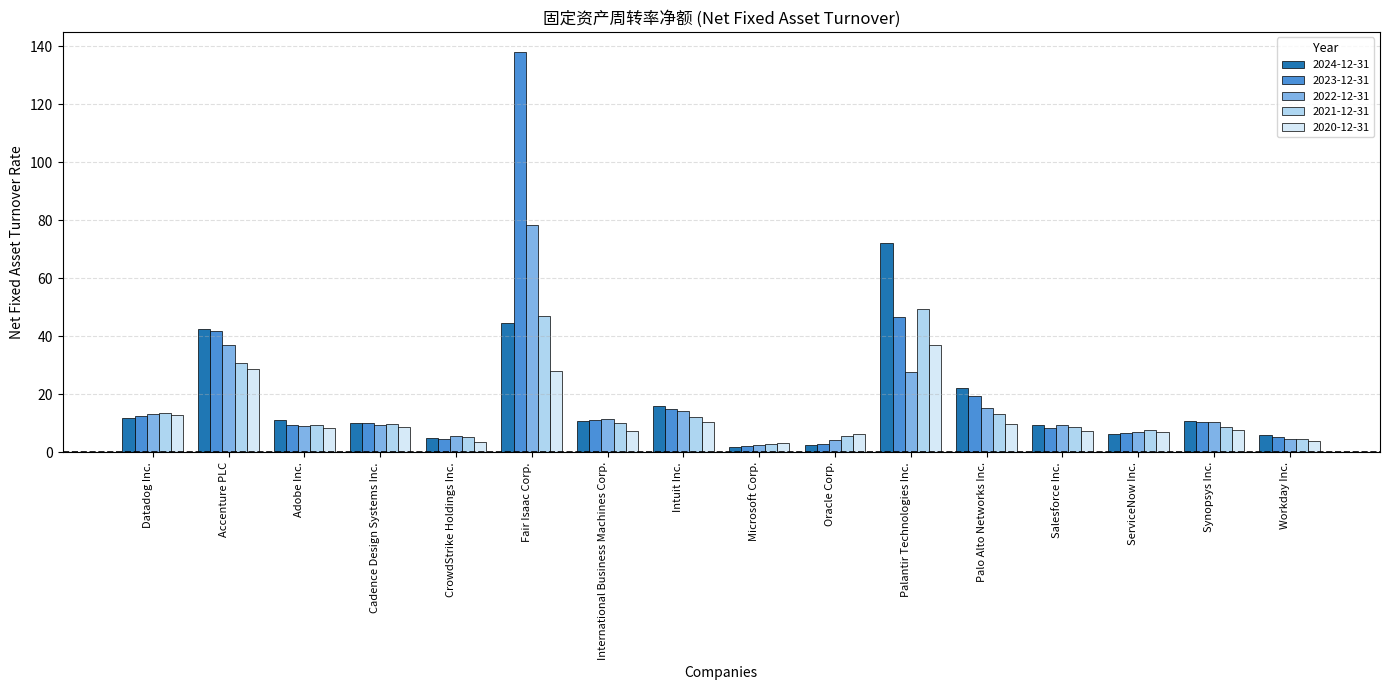

What is the label of the 16th bar from the right?

Datadog Inc.